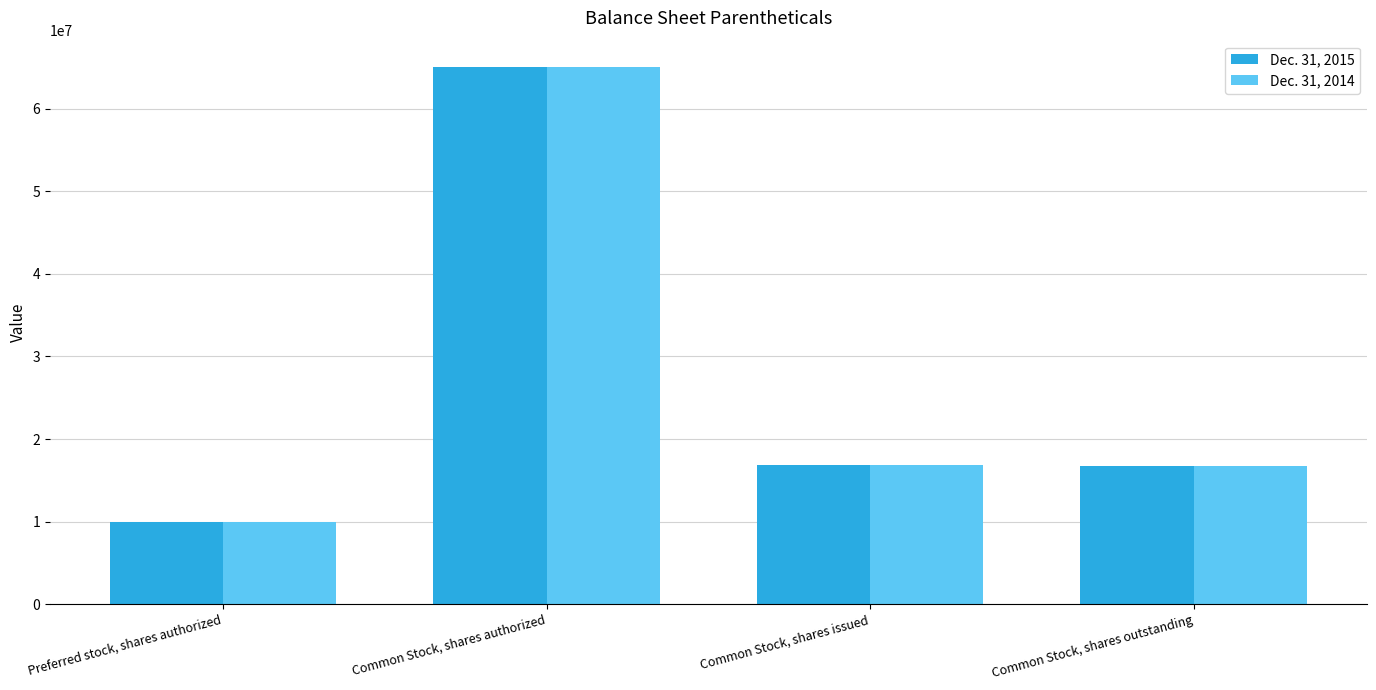

What is the difference between the maximum and minimum values in the Dec. 31, 2014 series?

55000000